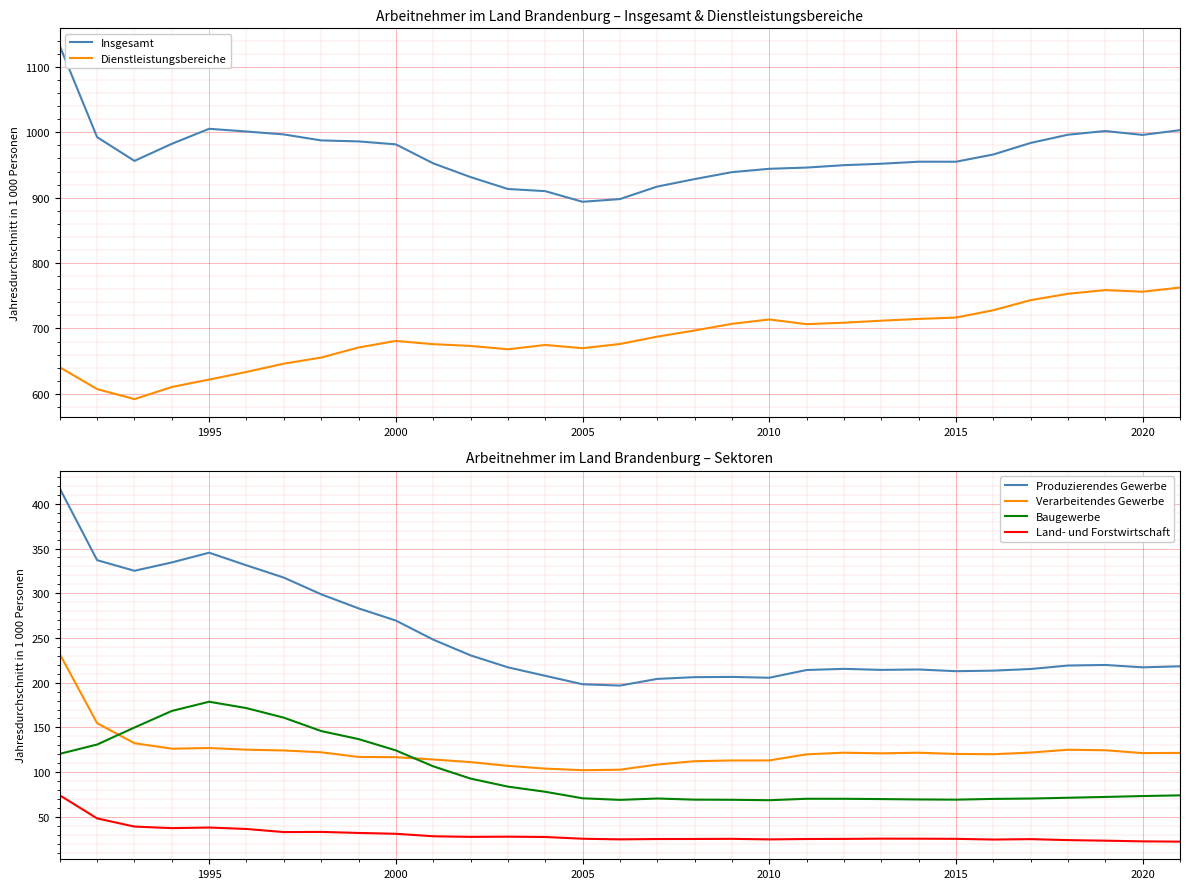

What is the lowest value of the Verarbeitendes Gewerbe series?

102.2